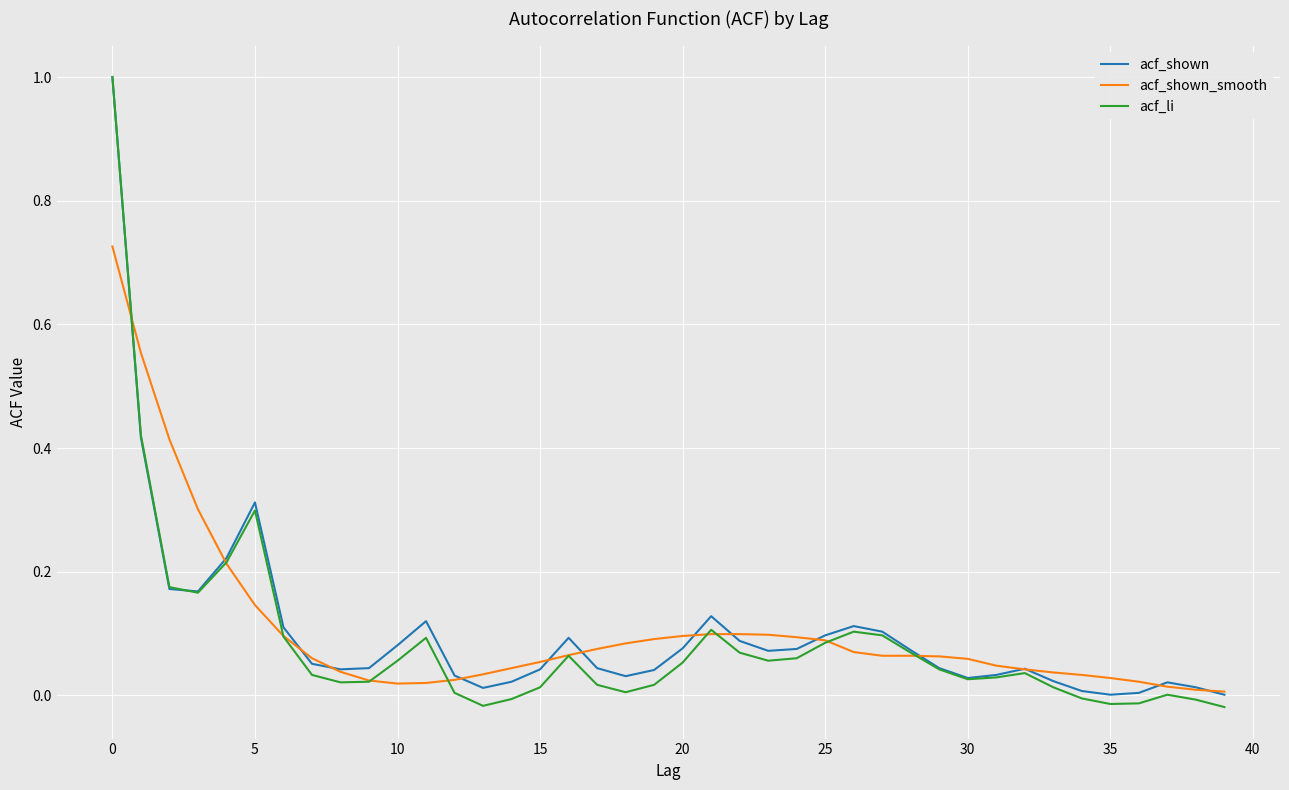

What is the sum of all acf_shown_smooth values?

4.2